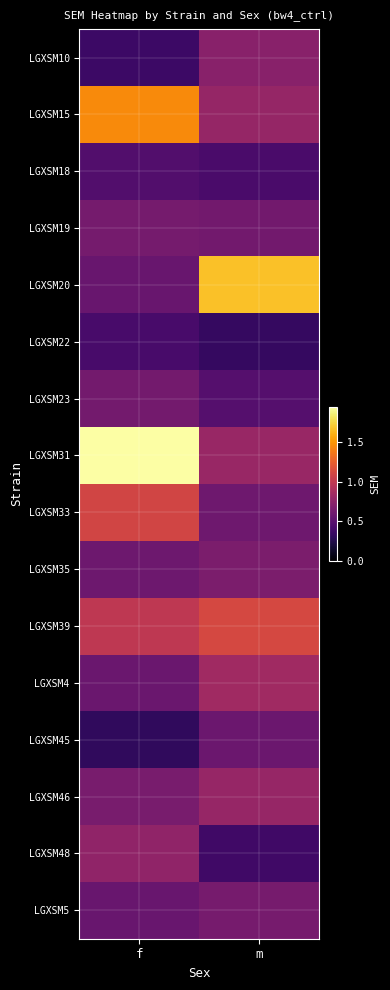

At which category is the sum across all series the highest?

f